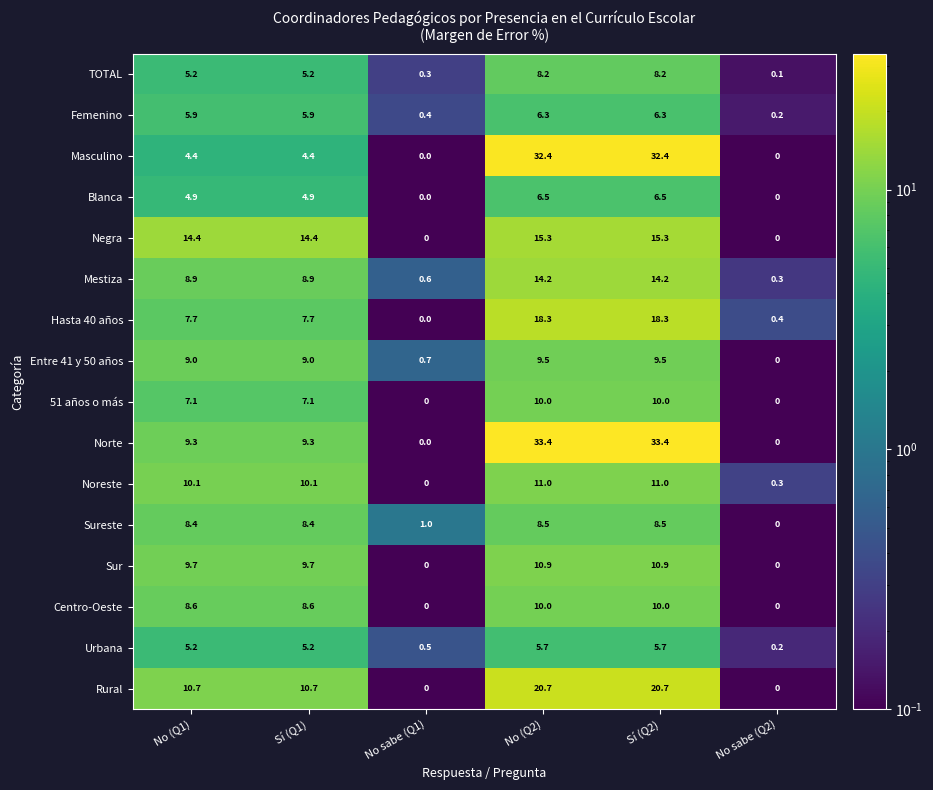

What is the average value of the Entre 41 y 50 años series?

6.3